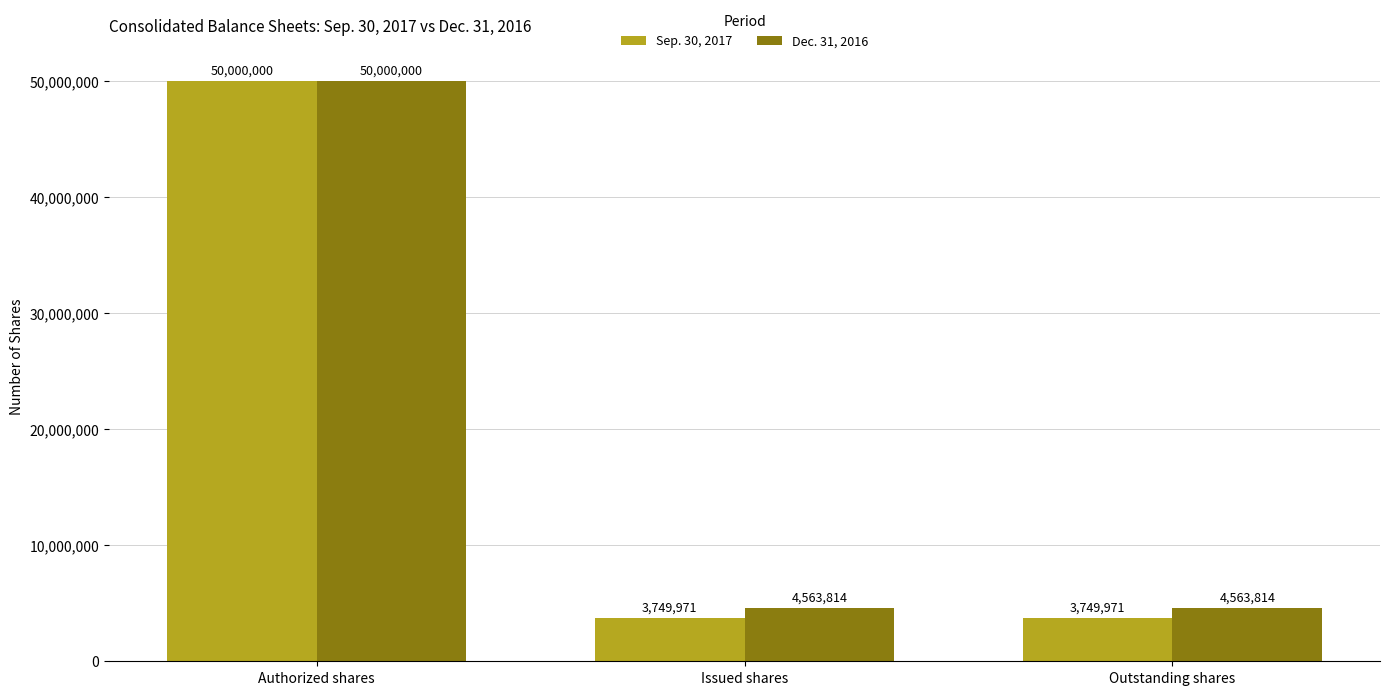

What is the label of the 2nd bar from the right?

Issued shares